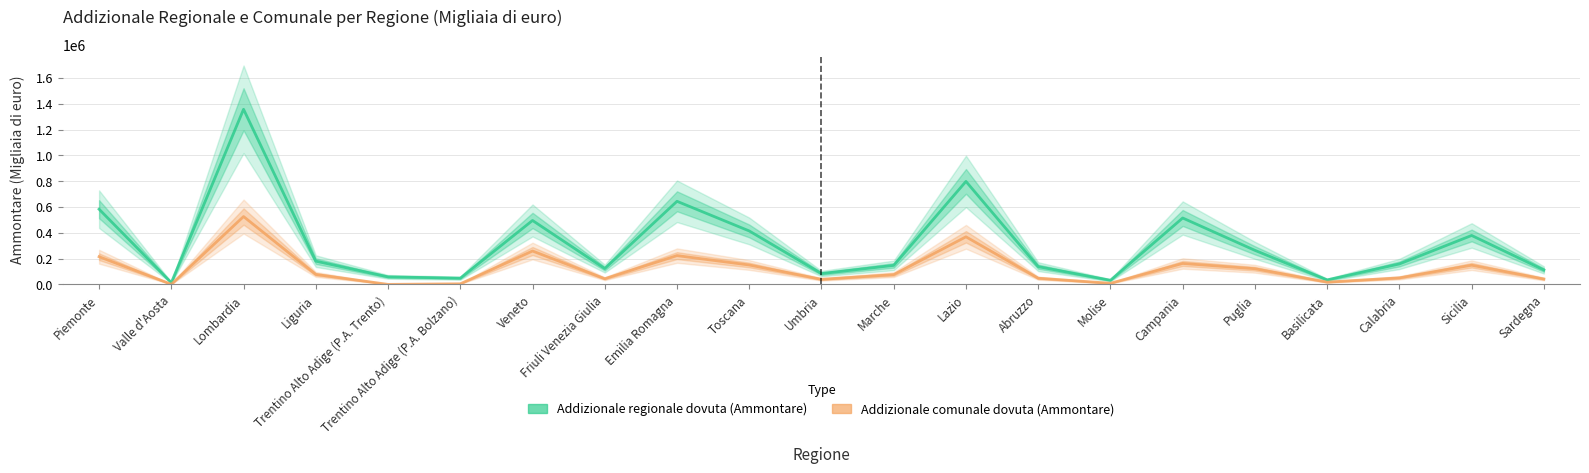

Rank the series by their average value, from lowest to highest.

Addizionale comunale dovuta (Ammontare), Addizionale regionale dovuta (Ammontare)